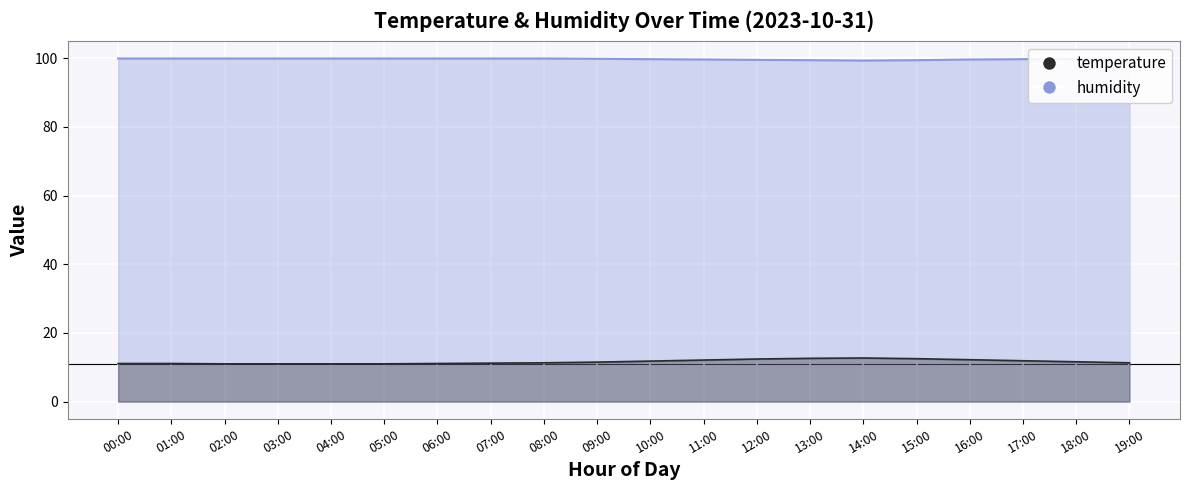

What is the sum of all humidity values?

1994.8